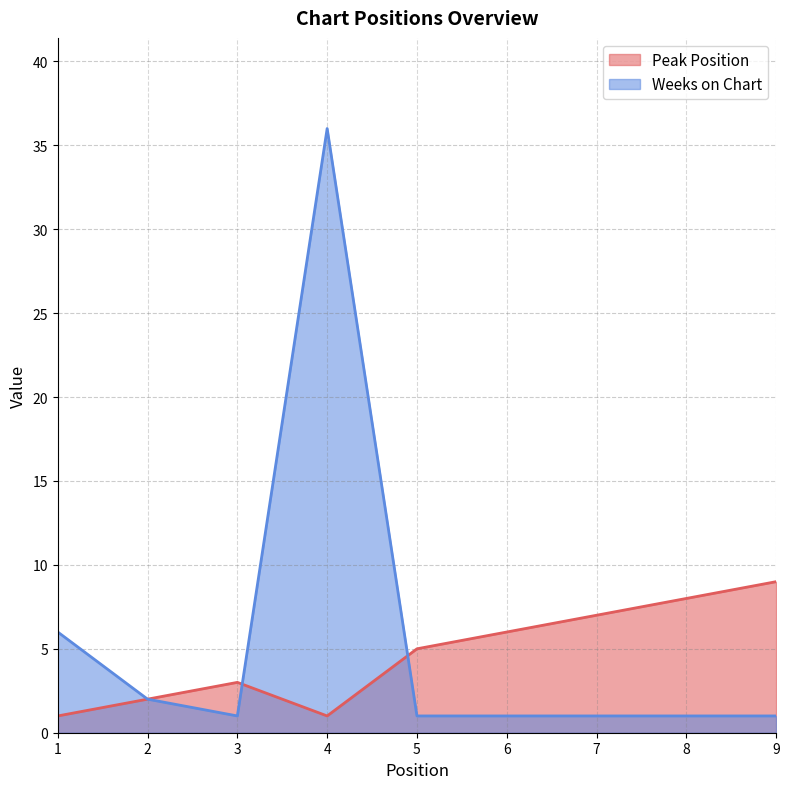

Reading left to right, what are all the values shown in this chart?

Peak Position: 1=1	2=2	3=3	4=1	5=5	6=6	7=7	8=8	9=9
Weeks on Chart: 1=6	2=2	3=1	4=36	5=1	6=1	7=1	8=1	9=1